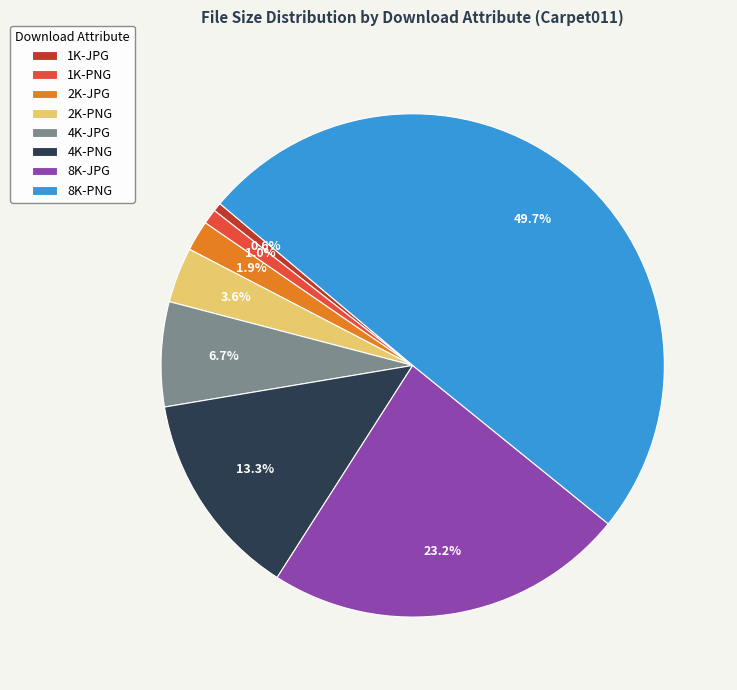

What is the largest slice in the pie chart?

8K-PNG